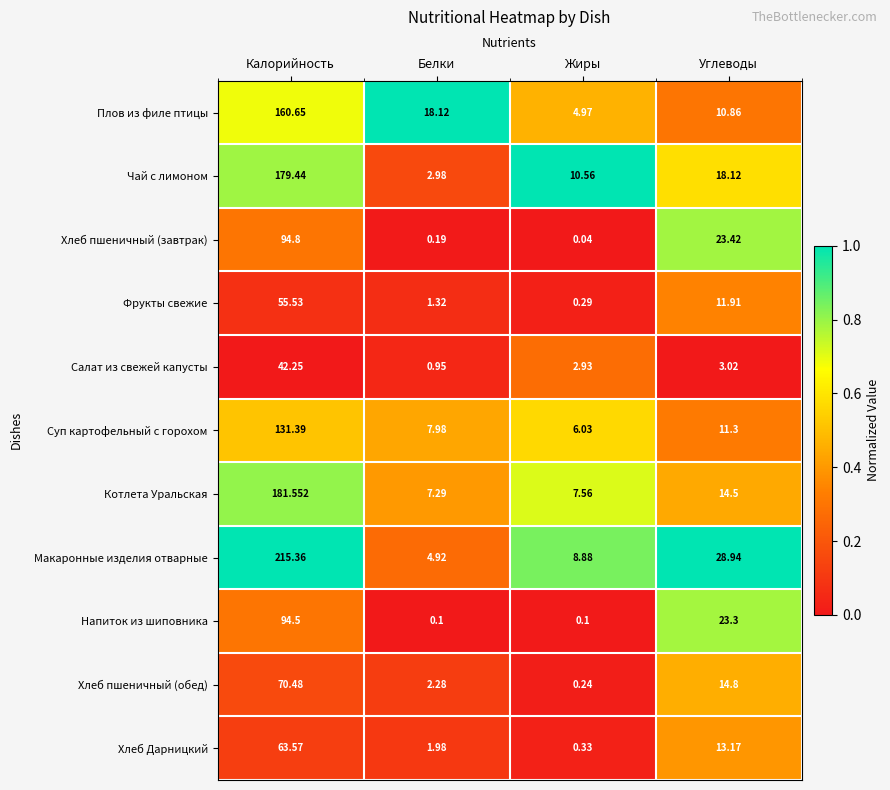

At which category is the sum across all series the highest?

Калорийность